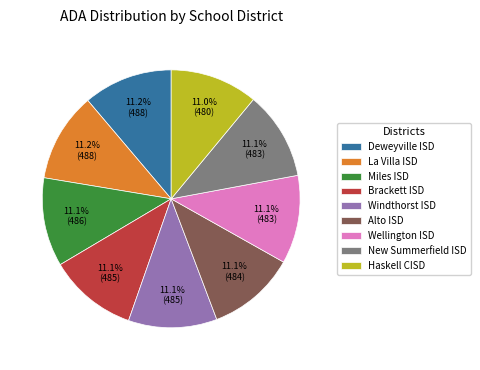

The Brackett ISD slice represents 1% of the pie. True or false?

False